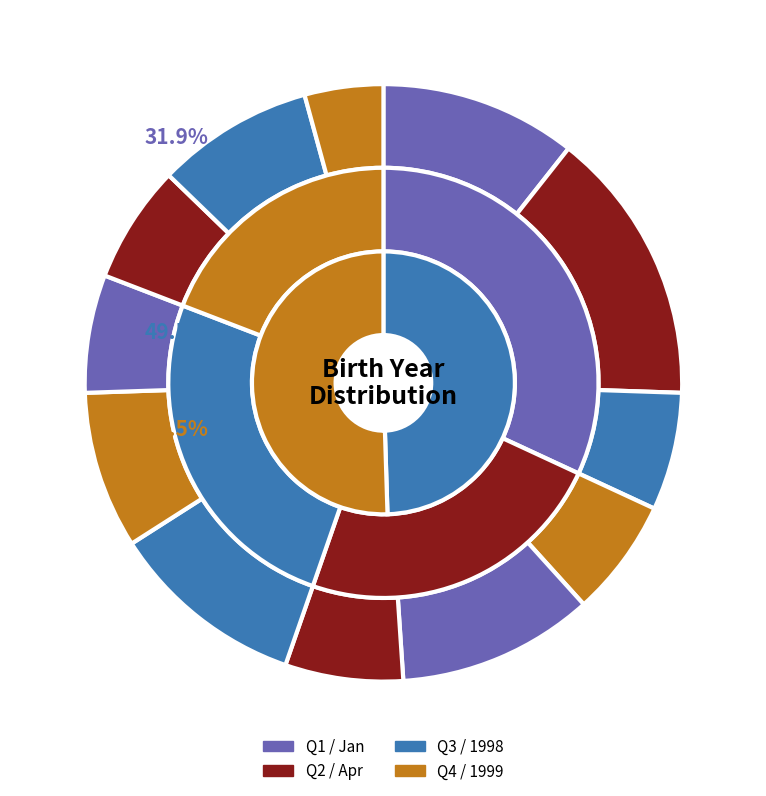

Rank the series by their maximum value, from highest to lowest.

1999, 1998